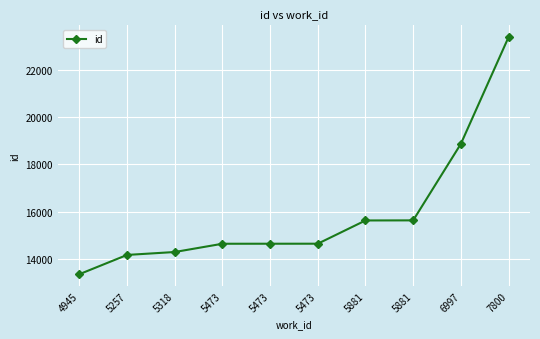

Does the chart display data point markers on the line(s)?

Yes